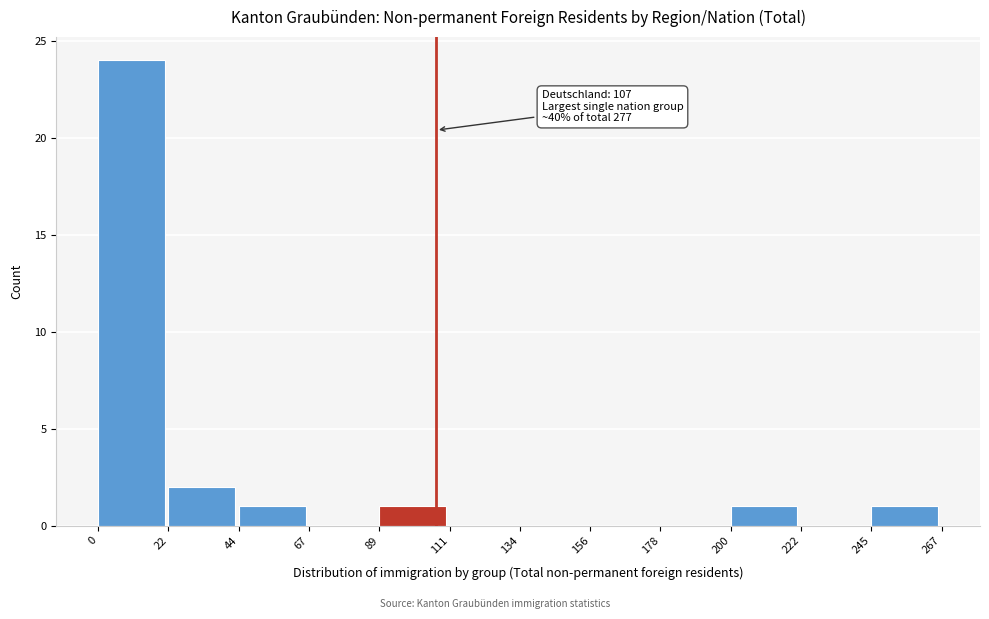

Over which range of the x-axis is the bar tallest?

0 to 22